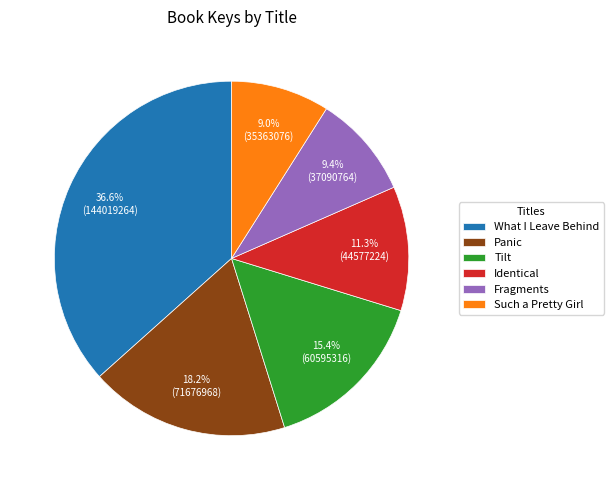

What is the total percentage of Tilt and Such a Pretty Girl?

24.4%